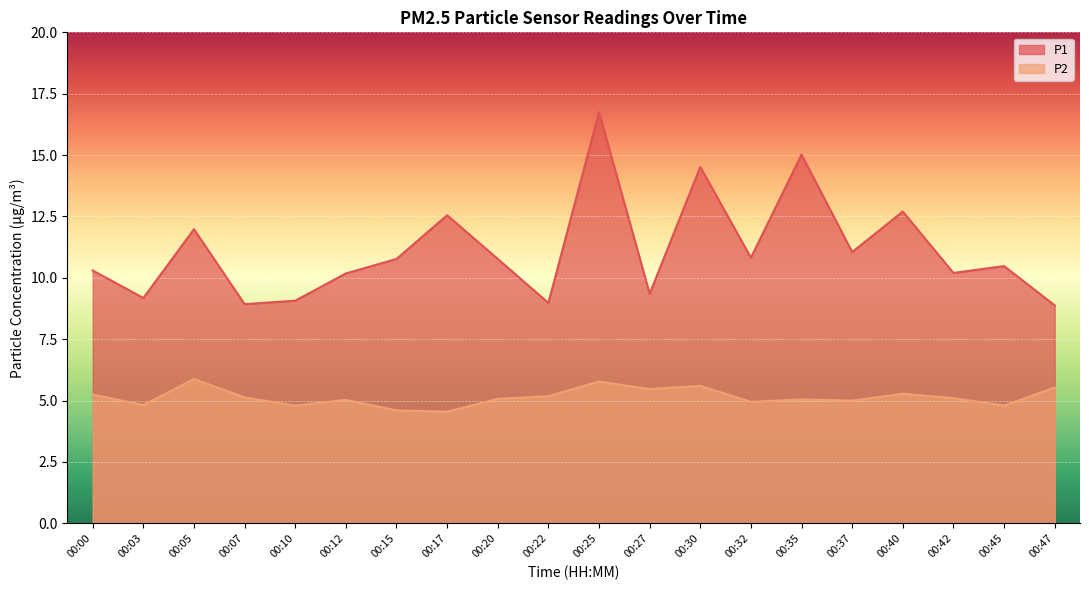

What is the maximum value shown in the chart?

16.8